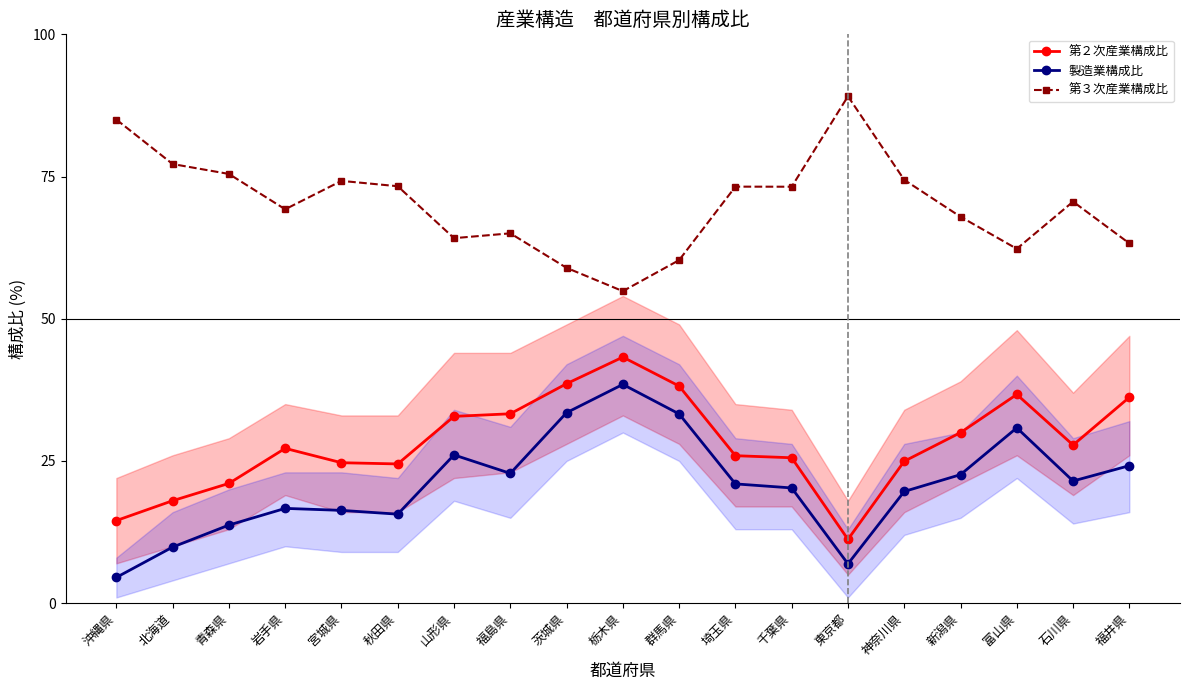

How many data points in 第２次産業構成比 are less than 27?

9